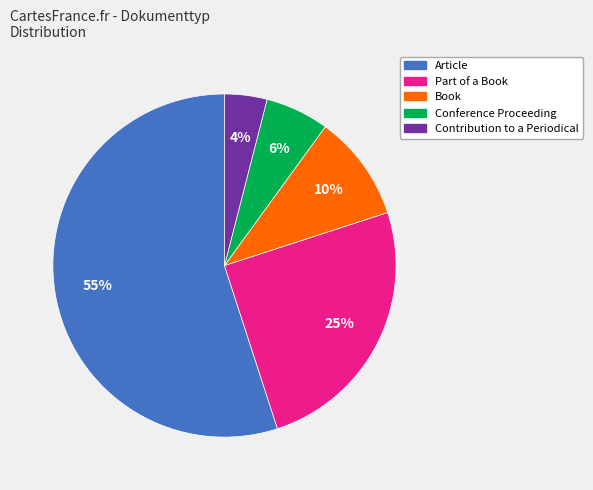

Which slice is the smallest?

Contribution to a Periodical